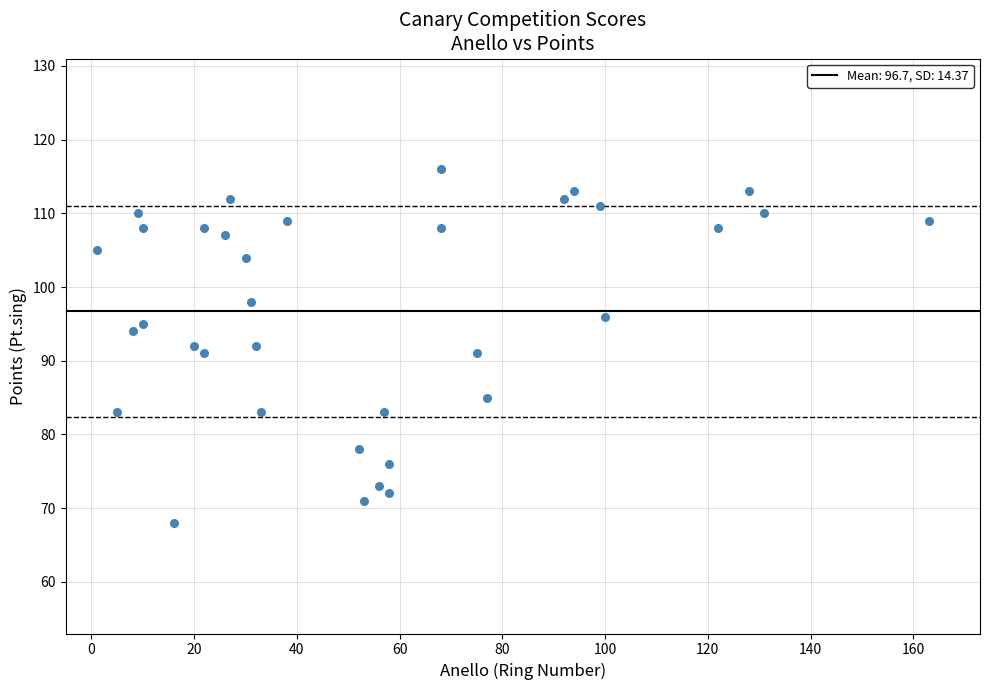

What is the range of Y values (max minus min)?

48